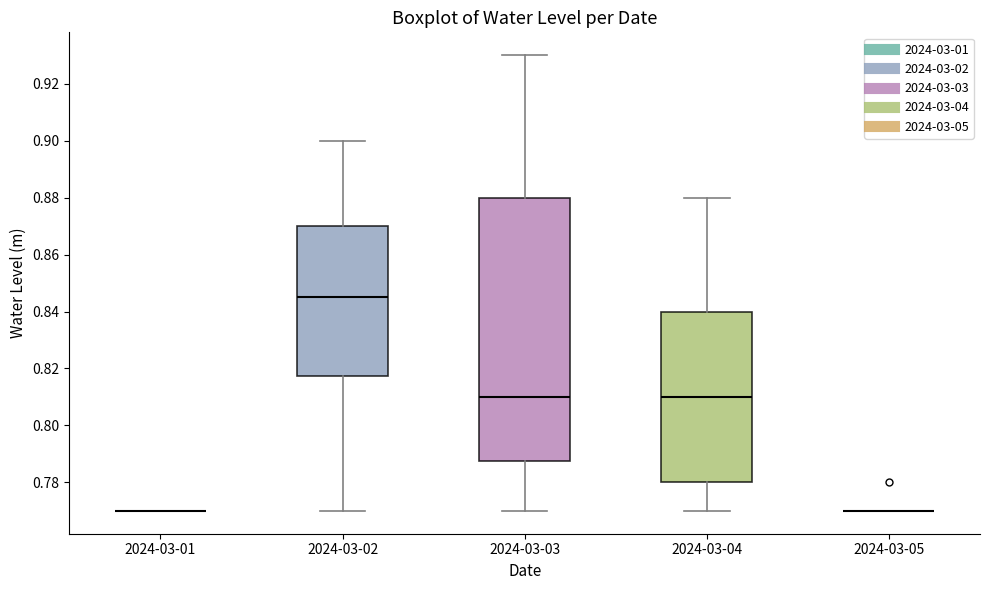

Reading left to right, transcribe this box plot: for each box, give where its median line is, the range the box spans, and where its two whiskers end, as read against the y-axis. The values are not printed on the chart, so give them approximately, as read against the axis.

2024-03-01: box collapsed to a line at 0.770, whiskers 0.770 to 0.770
2024-03-02: median 0.846, box 0.818 to 0.870, whiskers 0.770 to 0.900
2024-03-03: median 0.810, box 0.788 to 0.880, whiskers 0.770 to 0.930
2024-03-04: median 0.810, box 0.780 to 0.840, whiskers 0.770 to 0.880
2024-03-05: box collapsed to a line at 0.770, whiskers 0.770 to 0.770